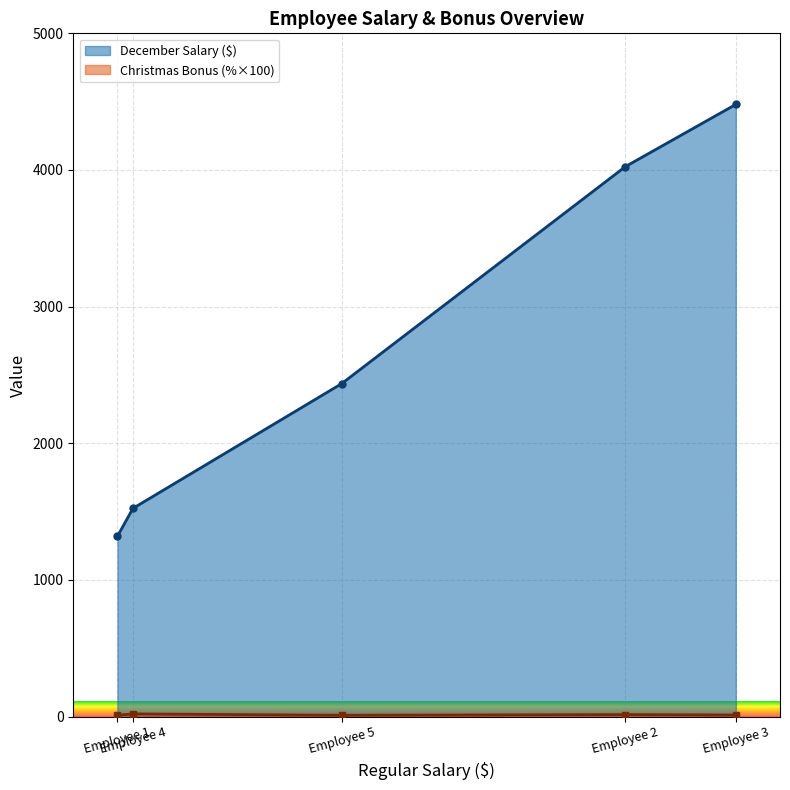

Which series changed the most between Employee 3 and Employee 4?

December Salary ($)